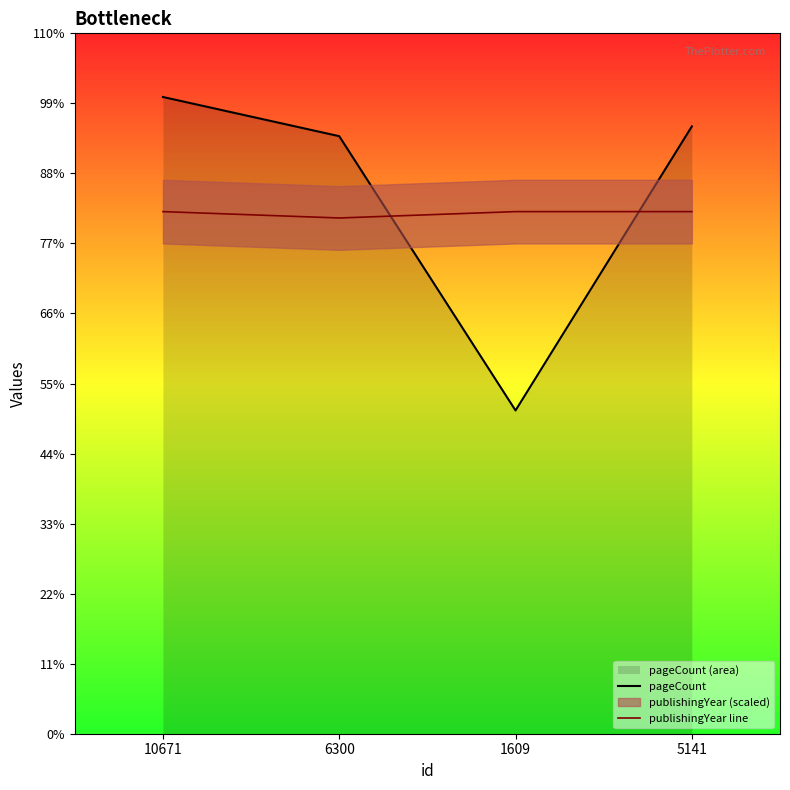

List the labels in order of pageCount value, largest first.

10671, 5141, 6300, 1609